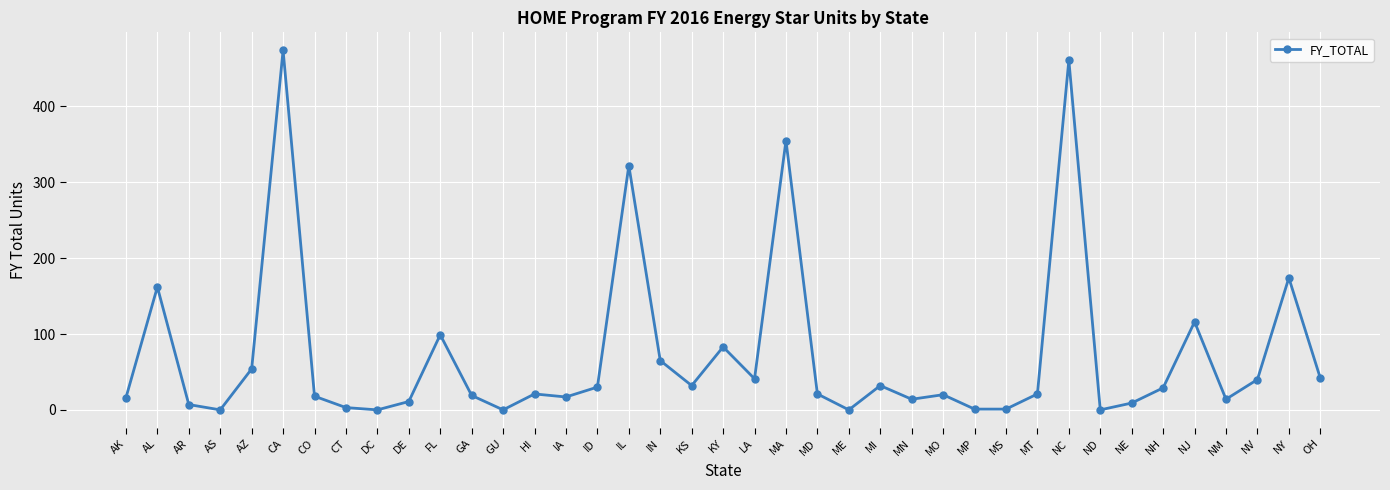

Is this an area chart (filled region under the line)?

No